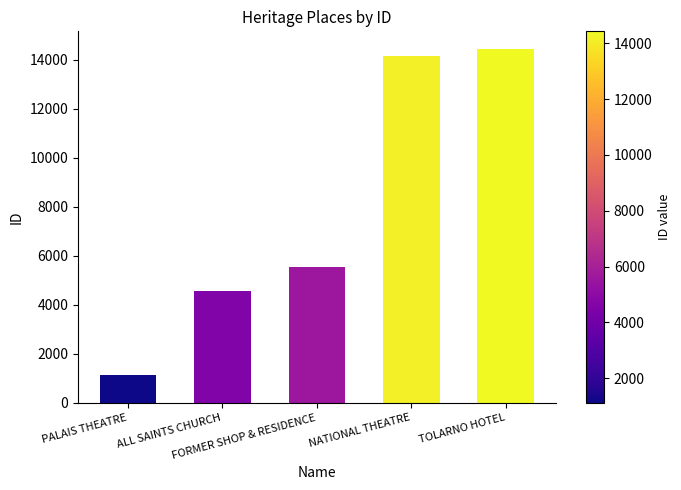

List the labels in order of value, largest first.

TOLARNO HOTEL, NATIONAL THEATRE, FORMER SHOP & RESIDENCE, ALL SAINTS CHURCH, PALAIS THEATRE